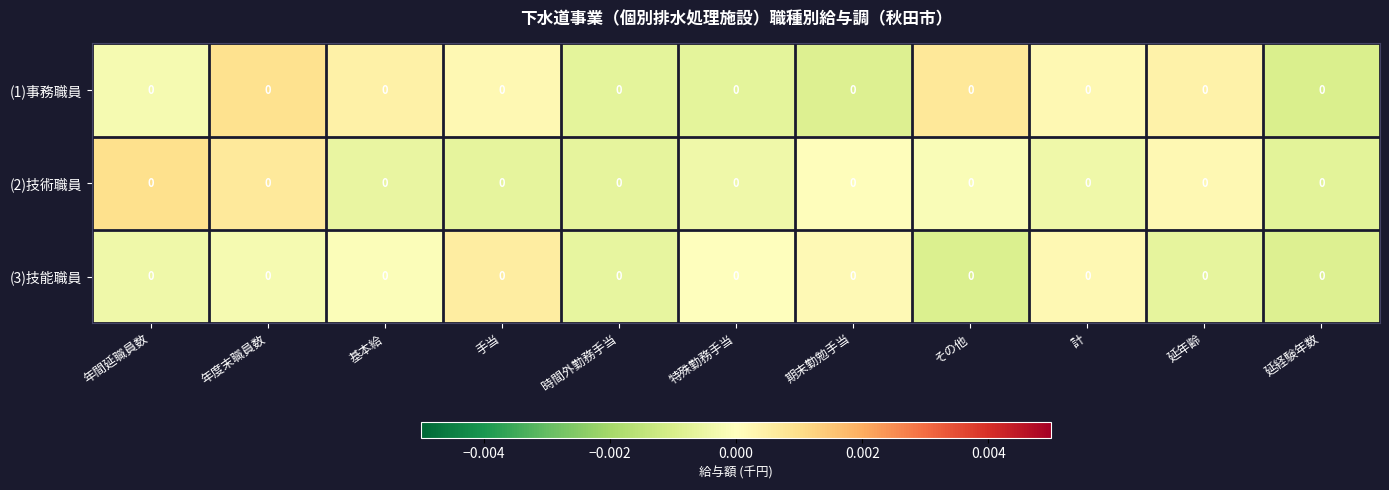

Where does the (2)技術職員 series first go above 0?

年間延職員数